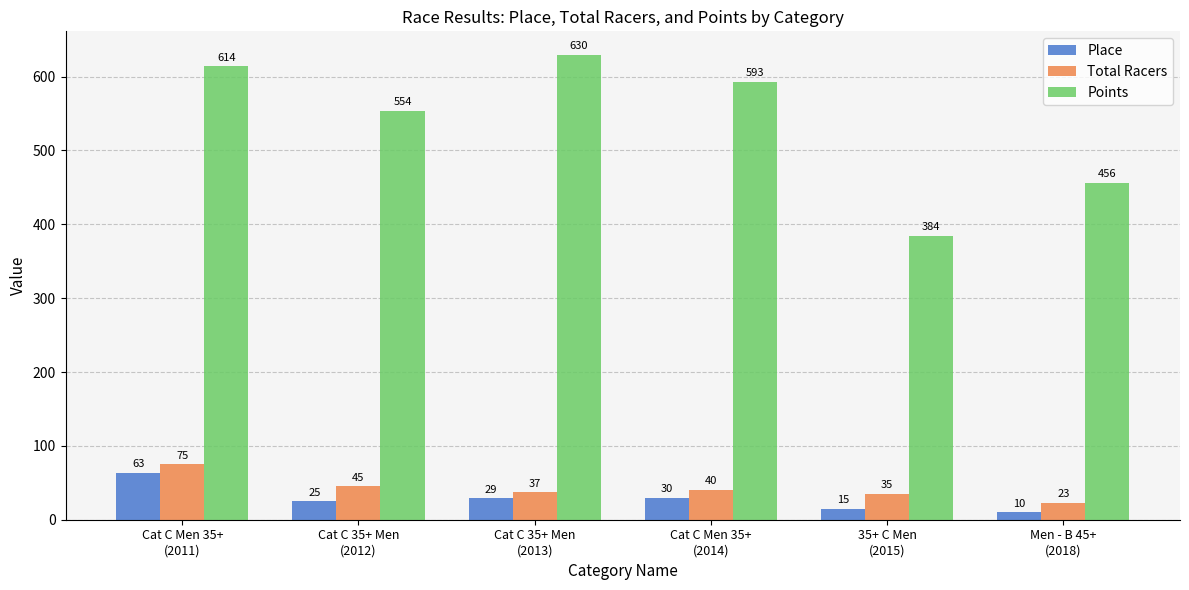

Which series has the largest total across all categories?

Points